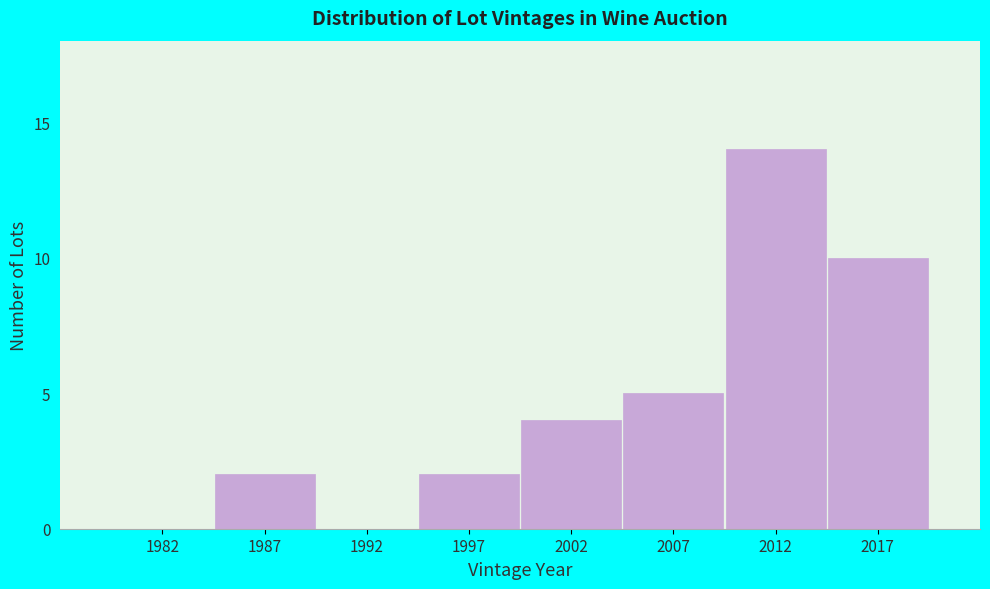

Reading left to right, extract all data points from this chart.

1982=0	1987=2	1992=0	1997=2	2002=4	2007=5	2012=14	2017=10